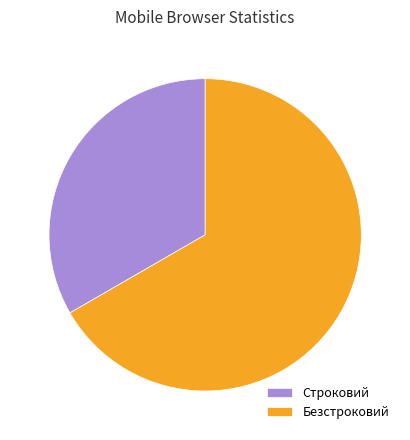

What is the ratio of the value at Безстроковий to the value at Строковий?

2.0